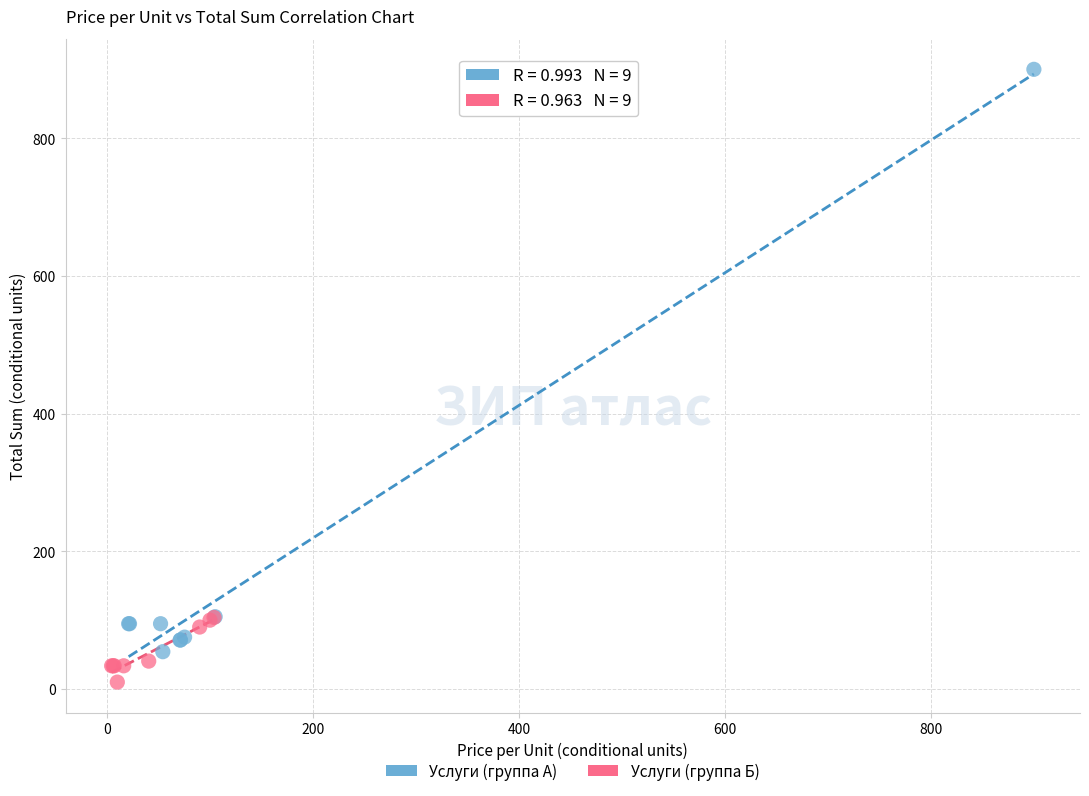

Which series contains the lowest Y value?

Услуги (группа Б)